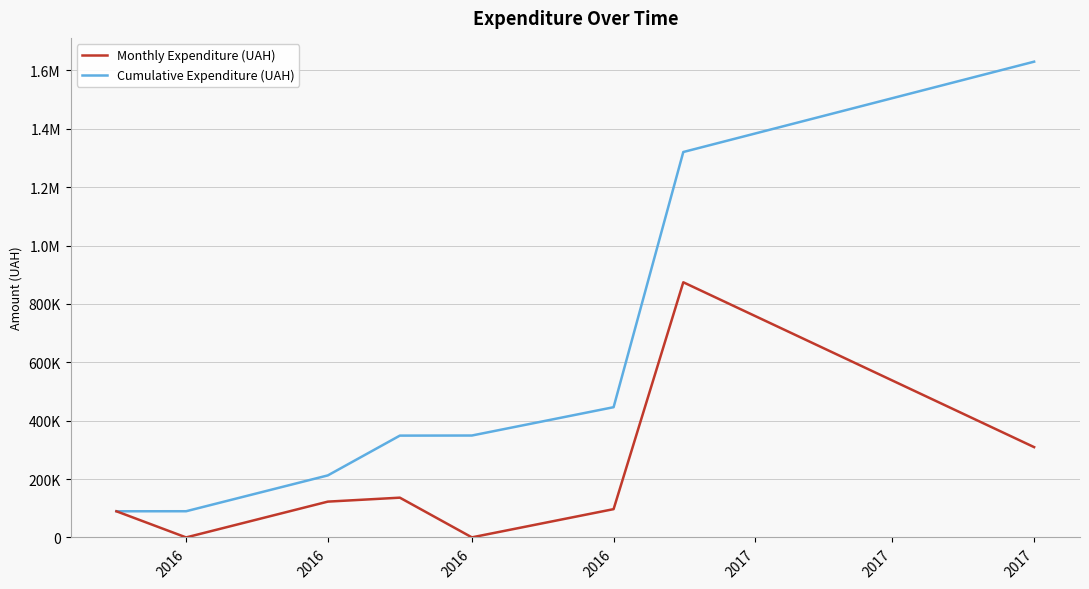

Reading right to left, transcribe all the data shown in this chart.

Monthly Expenditure (UAH): 309489.5	874314.0	97036.4	336.0	136318.5	122782.5	108.3	89718.1
Cumulative Expenditure (UAH): 1630103.2	1320613.7	446299.7	349263.3	348927.3	212608.9	89826.4	89718.1